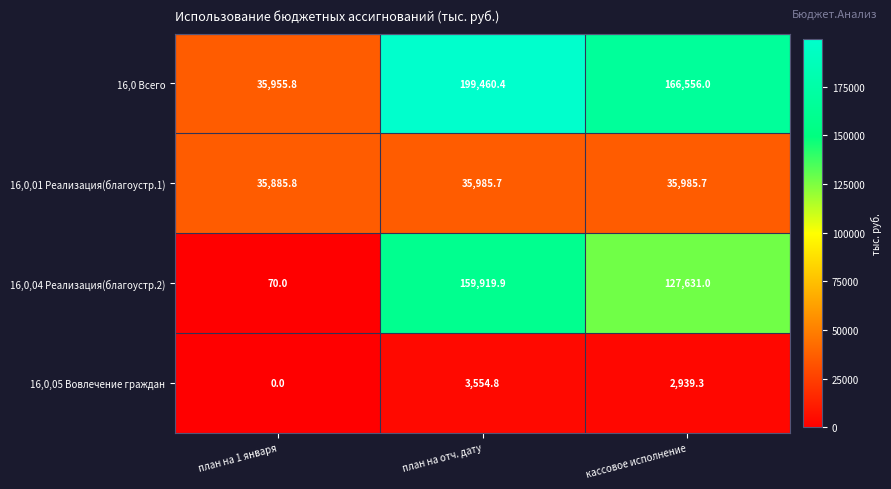

What is the sum of all 16,0,01 Реализация(благоустр.1) values?

107857.2